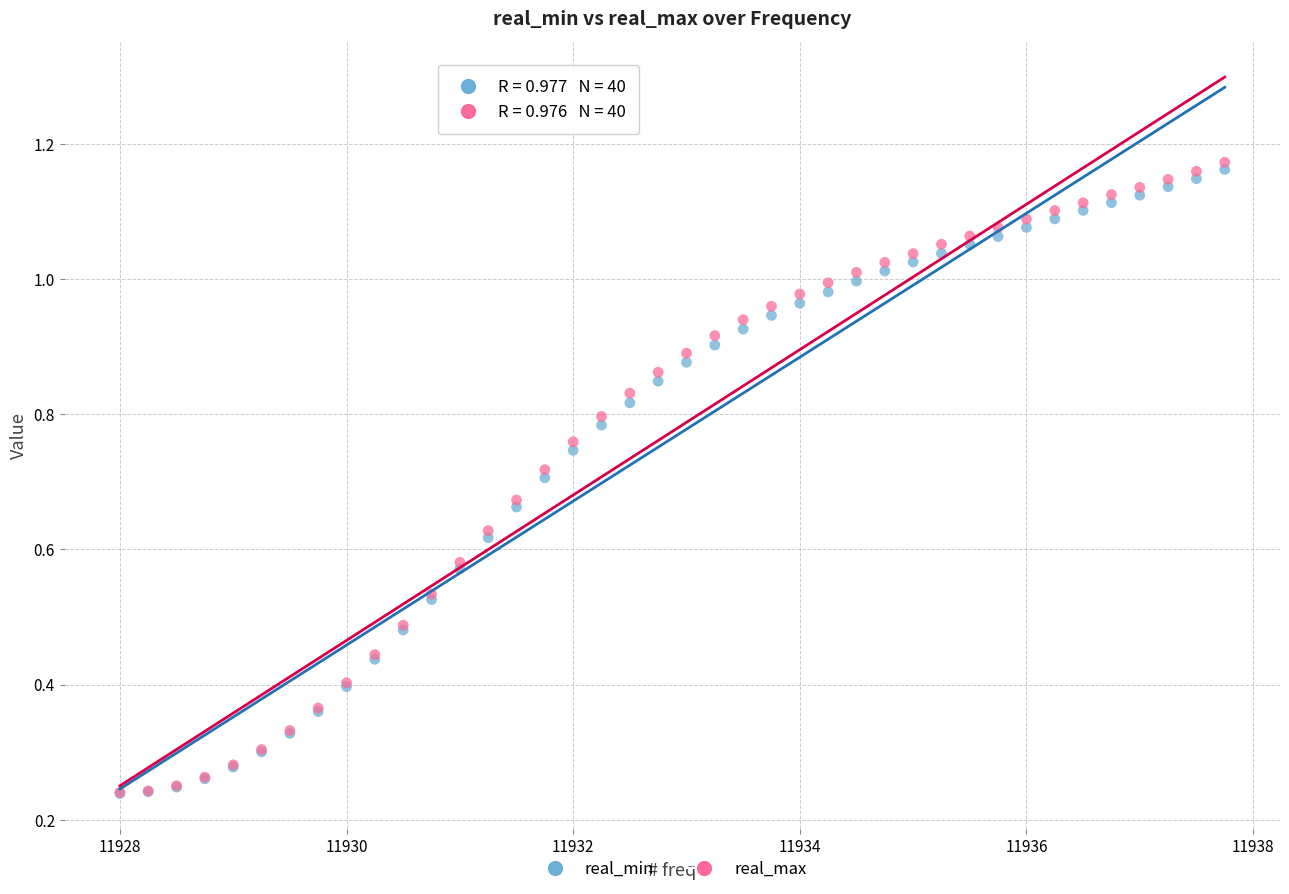

Which series contains the highest Y value?

real_max